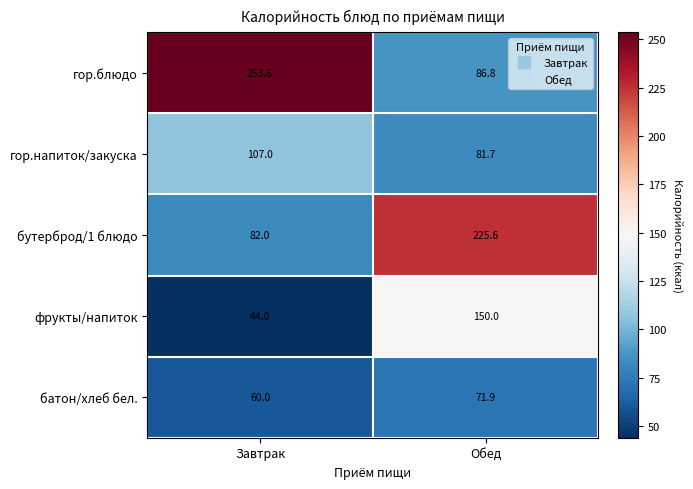

At Завтрак, list the series in order from largest to smallest.

гор.блюдо, гор.напиток/закуска, бутерброд/1 блюдо, батон/хлеб бел., фрукты/напиток